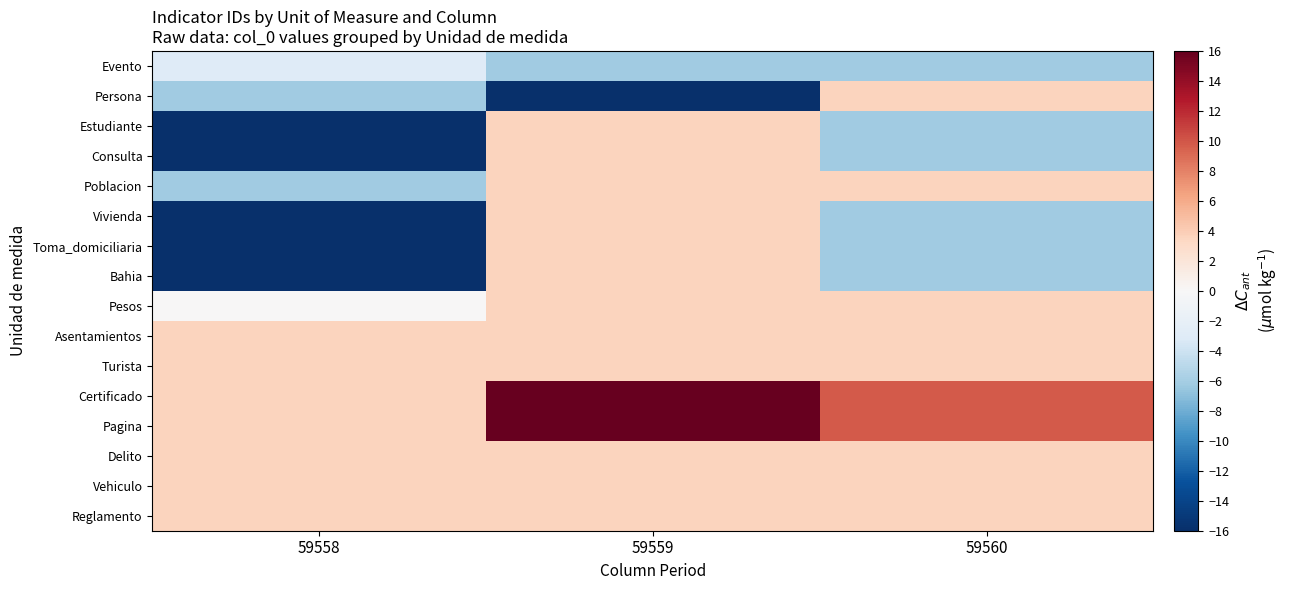

Which series has the largest range (max minus min)?

Estudiante